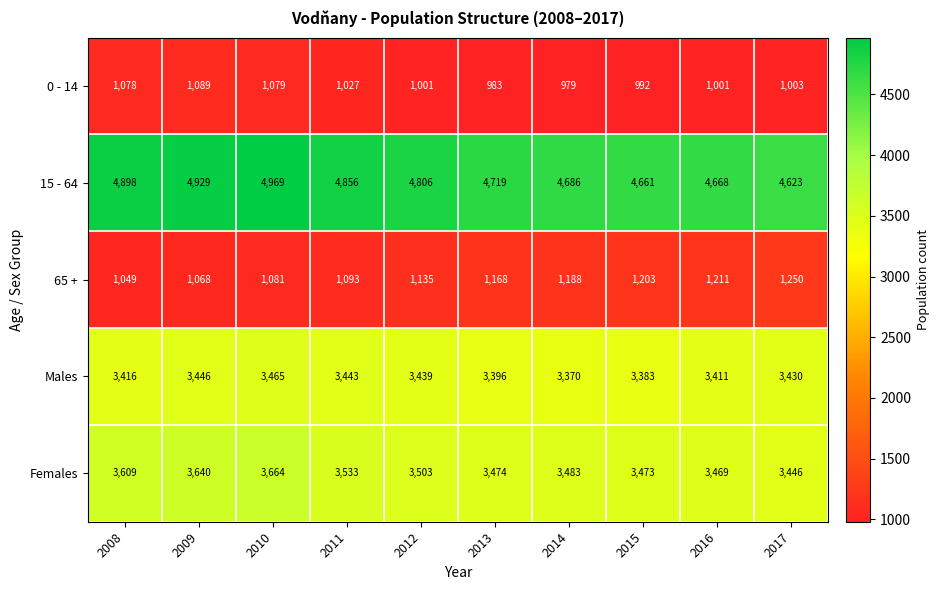

Between 2011 and 2013, which series saw the biggest shift?

15 - 64